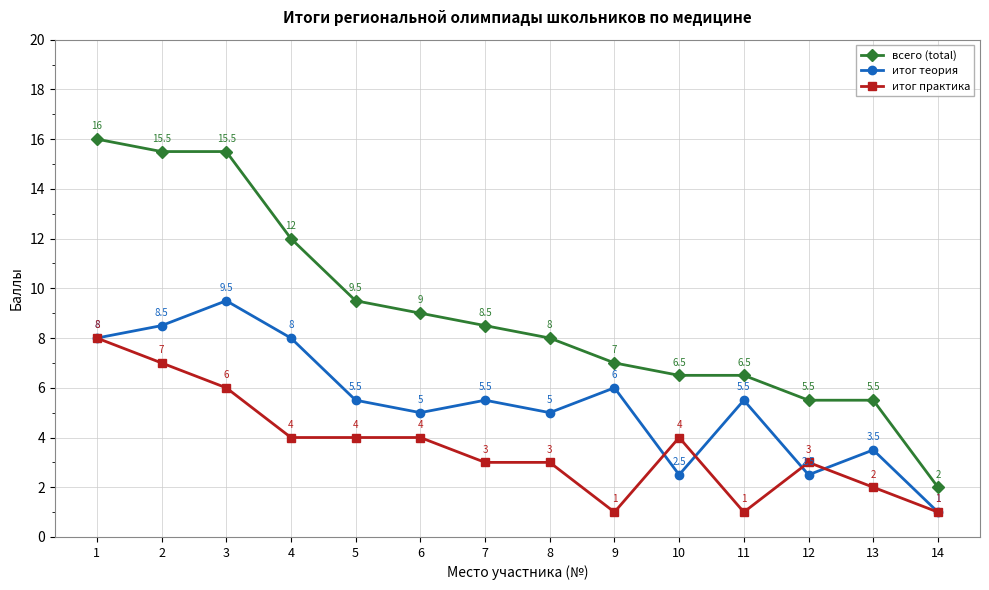

True or false: итог теория and всего (total) cross at least once.

False